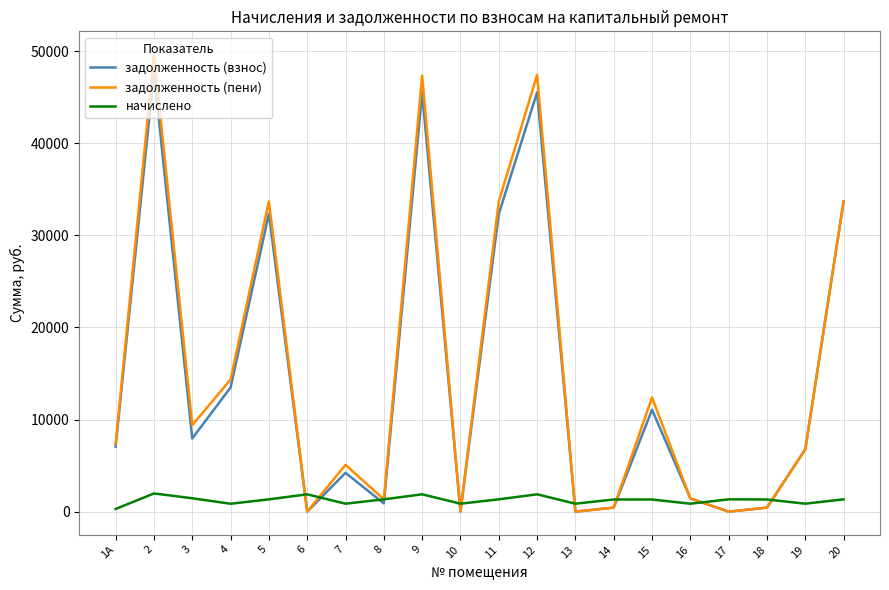

Where is the first local maximum for задолженность (пени)?

2